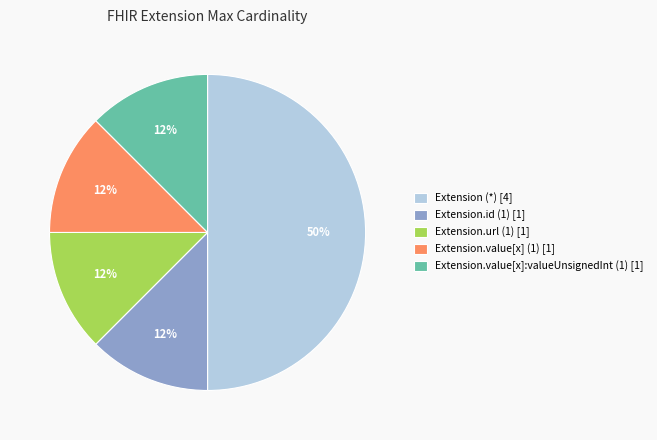

What is the largest slice in the pie chart?

Extension (*) [4]